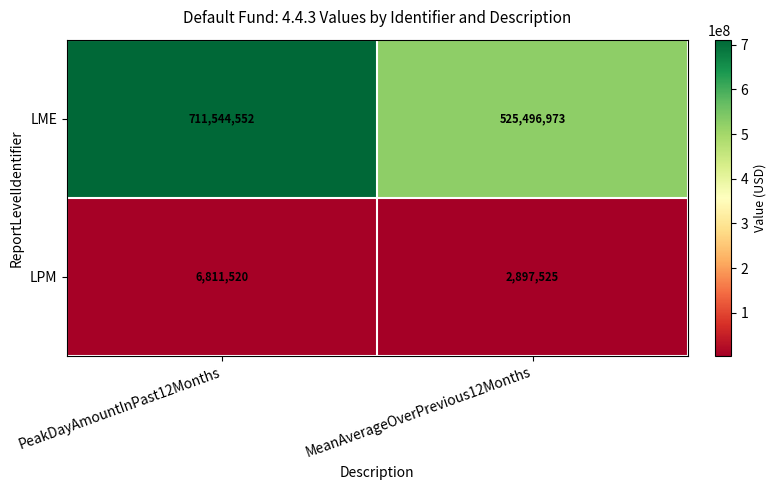

How many distinct data groups are displayed?

2